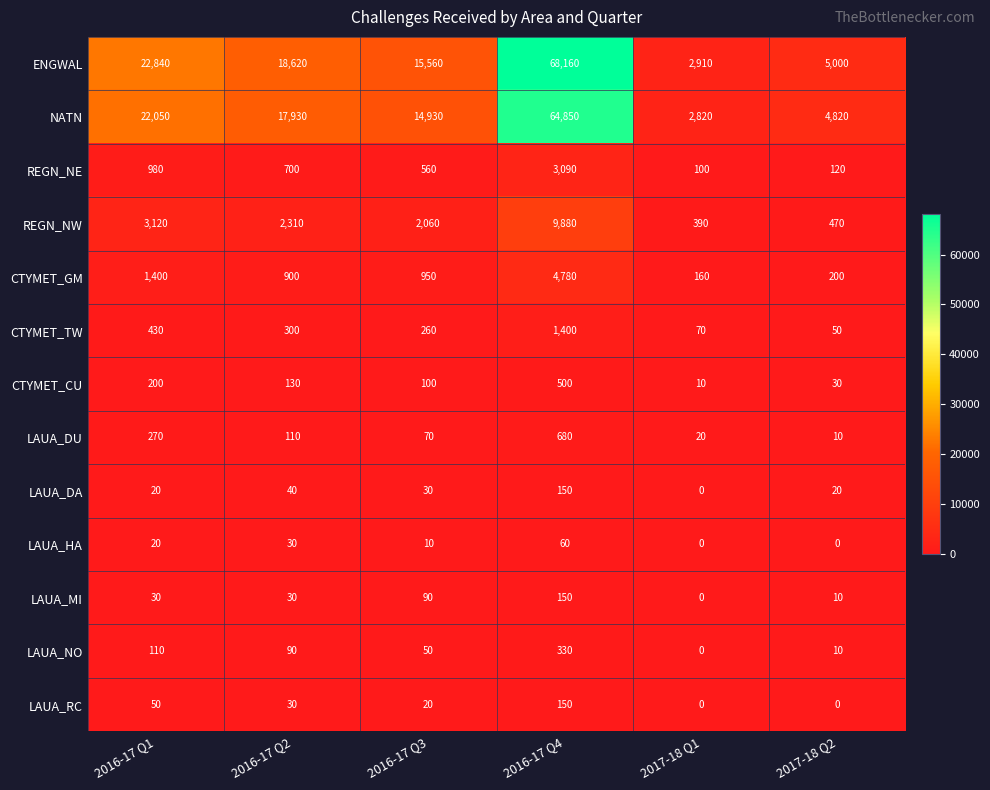

What is the spread (max minus min) of values at 2017-18 Q2?

5000